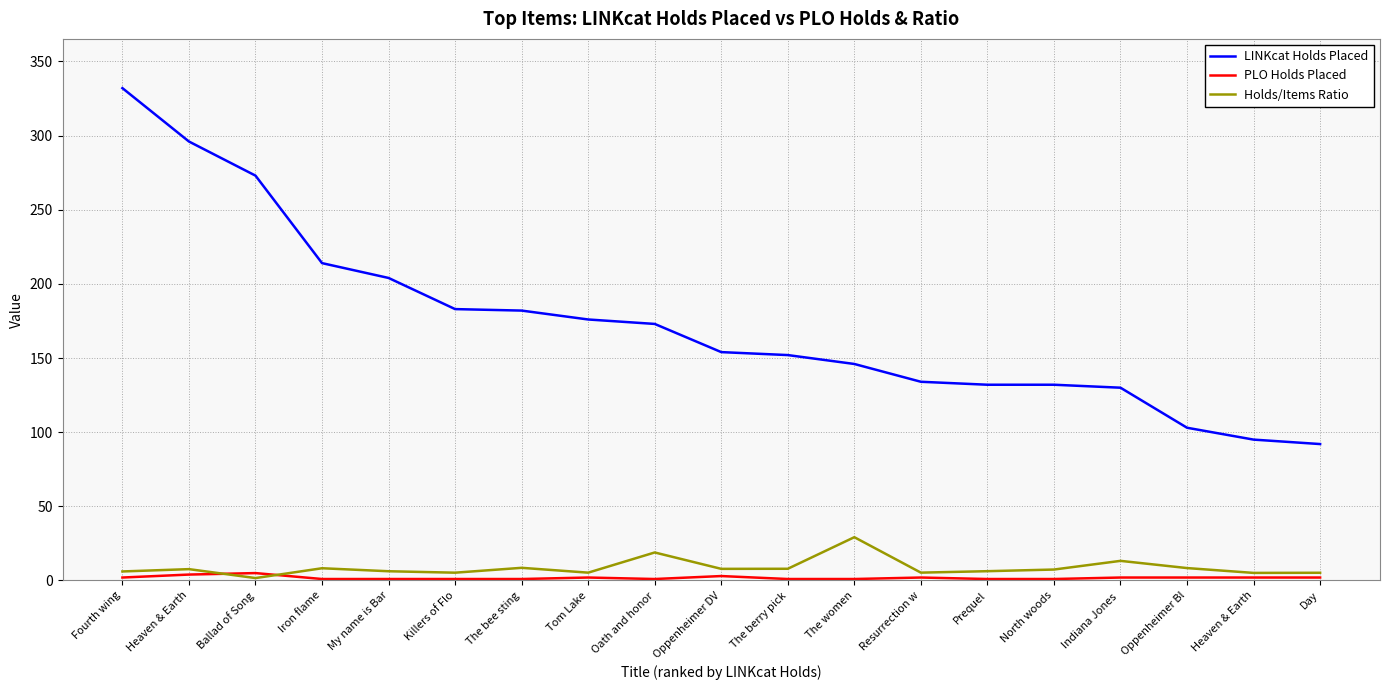

What are all the series names shown in the legend?

LINKcat Holds Placed, PLO Holds Placed, Holds/Items Ratio